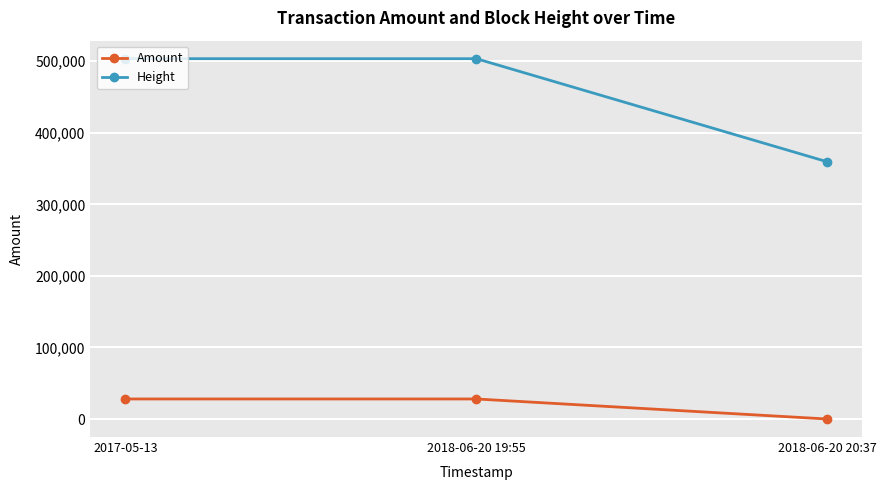

What is the highest value of the Height series?

503562